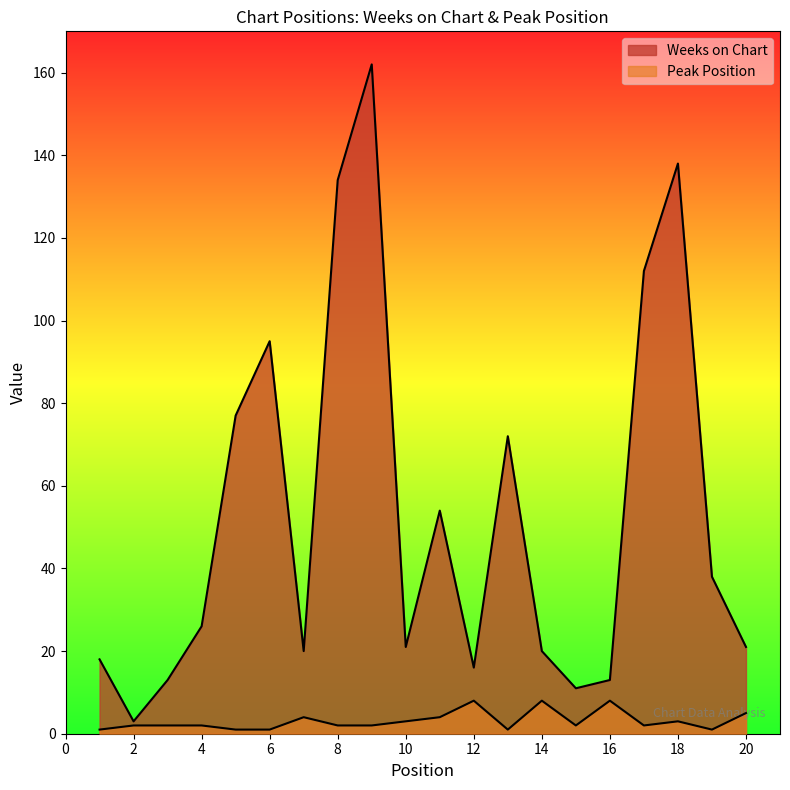

The value of Weeks on Chart at 17 is 147. True or false?

False